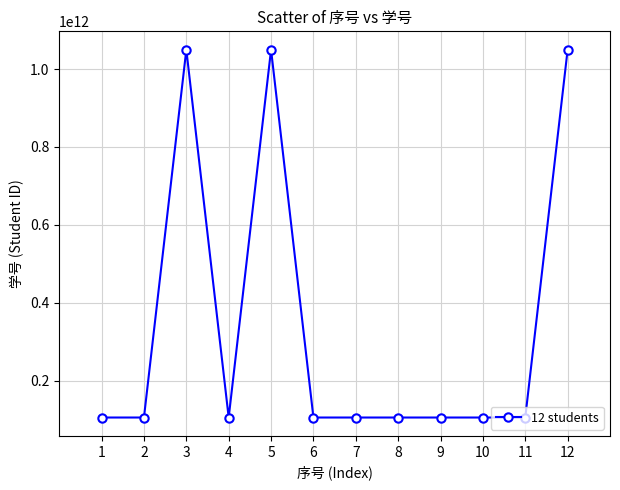

What is the greatest value displayed?

1049722000232